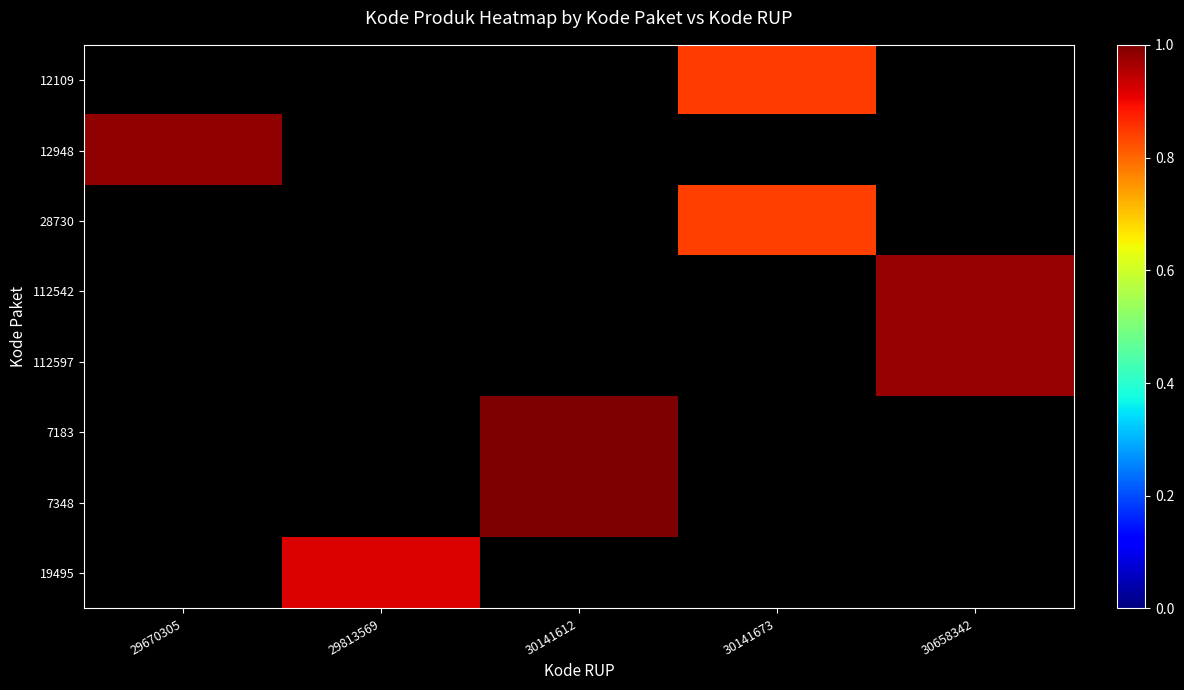

At 29670305, list the series in order from smallest to largest.

12109, 28730, 112542, 112597, 7183, 7348, 19495, 12948